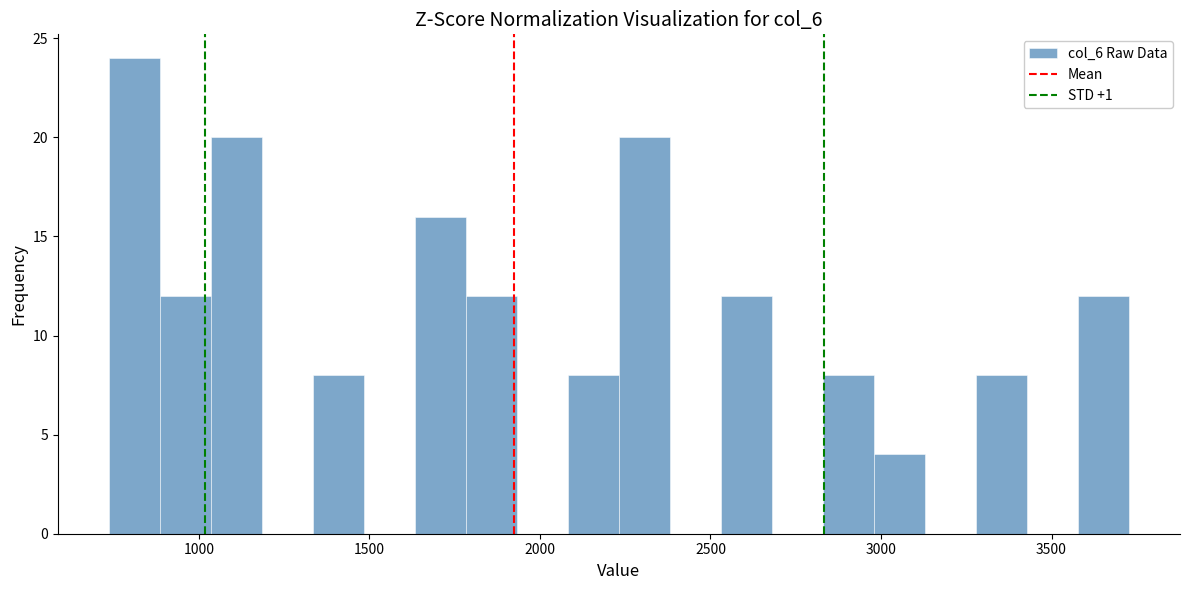

Around what value on the x-axis is the tallest bar? Give the approximate position of its centre, as read against the axis.

800